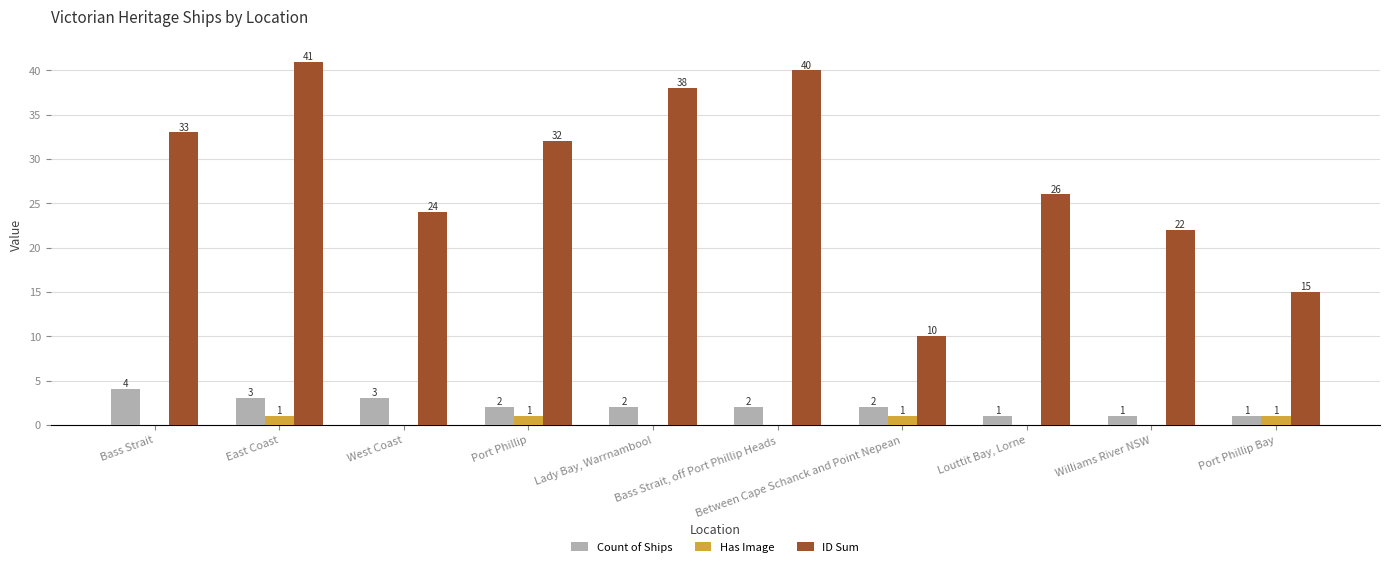

What is the sum of all Has Image values?

4